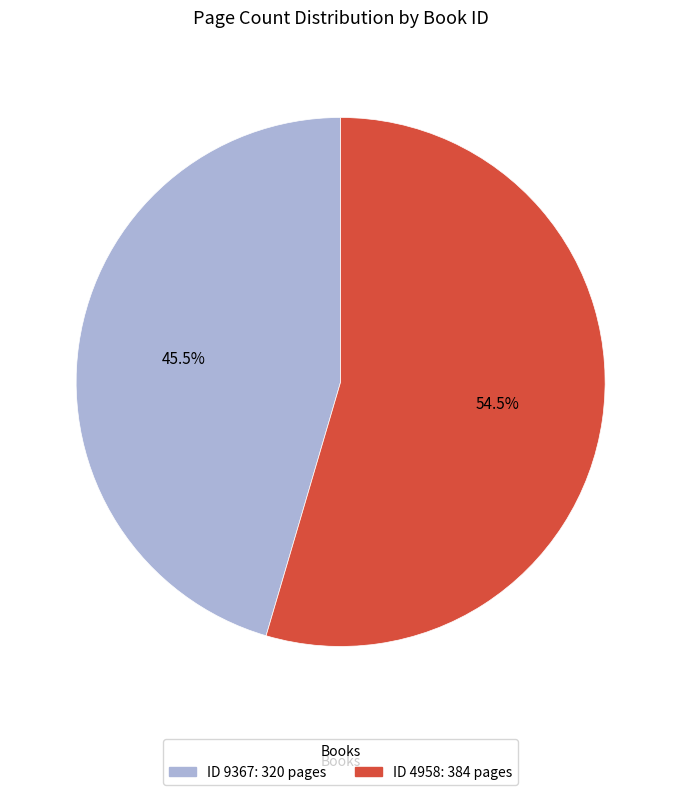

Is there any slice that represents more than half of the pie?

Yes